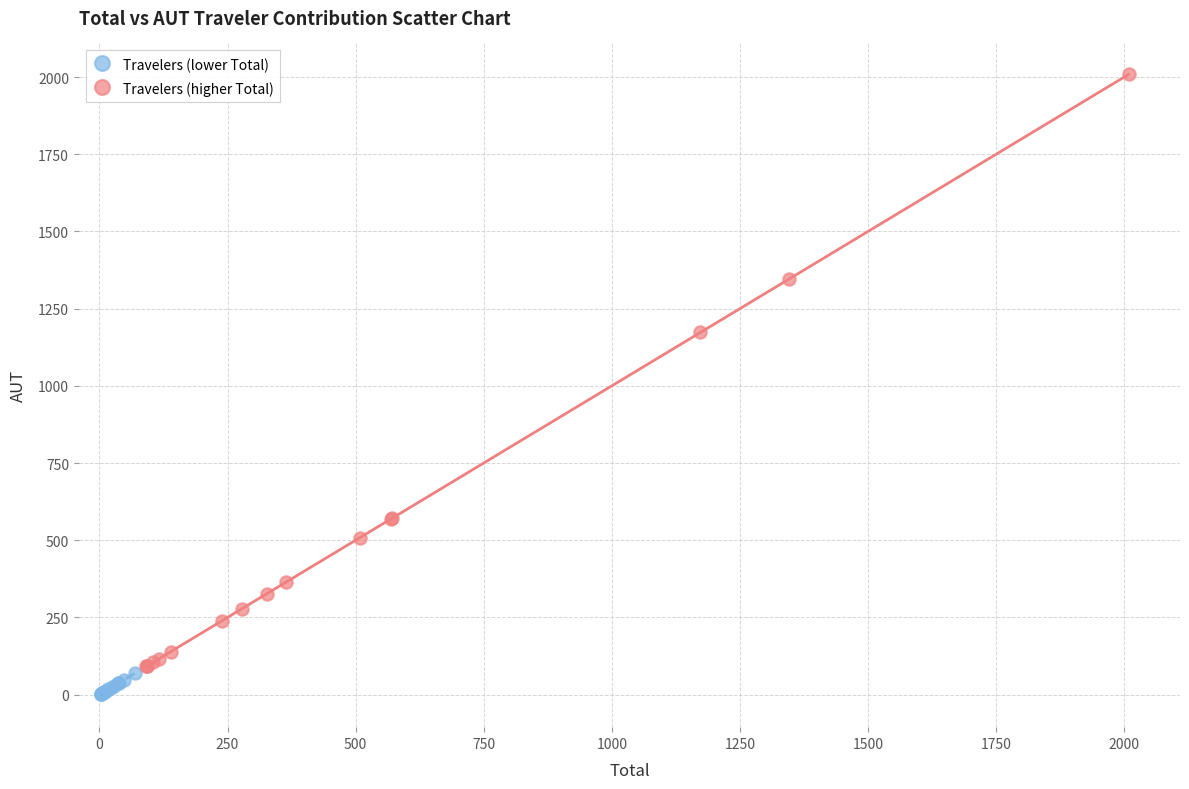

Which series reaches the maximum Y coordinate?

Travelers (higher Total)